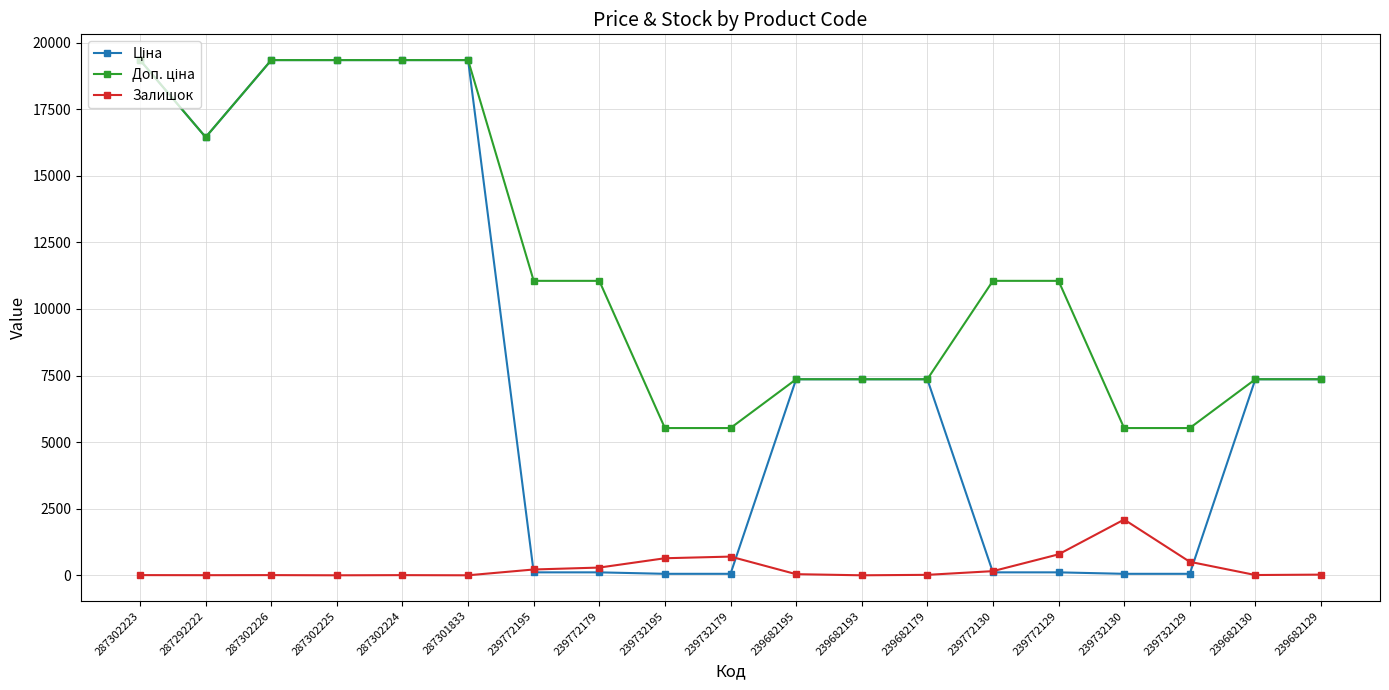

At how many categories does at least one series exceed 14829?

6